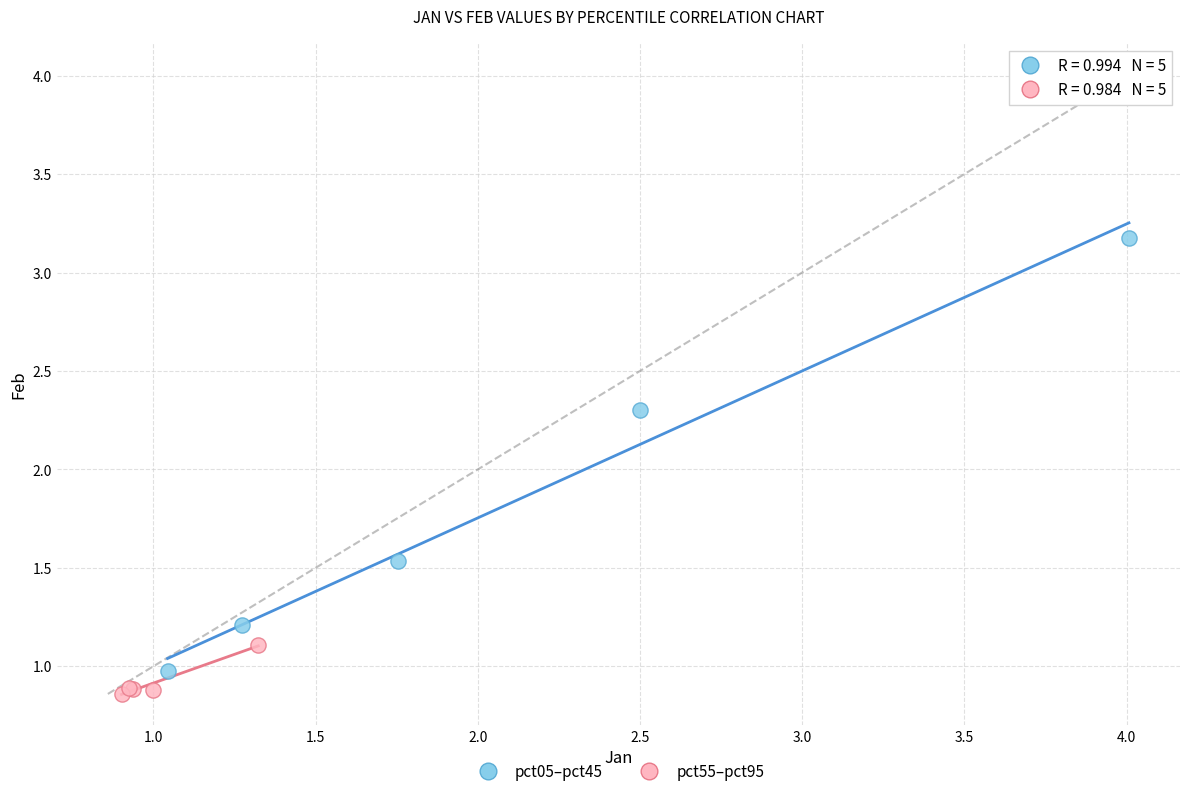

Which series contains the highest Y value?

pct05–pct45